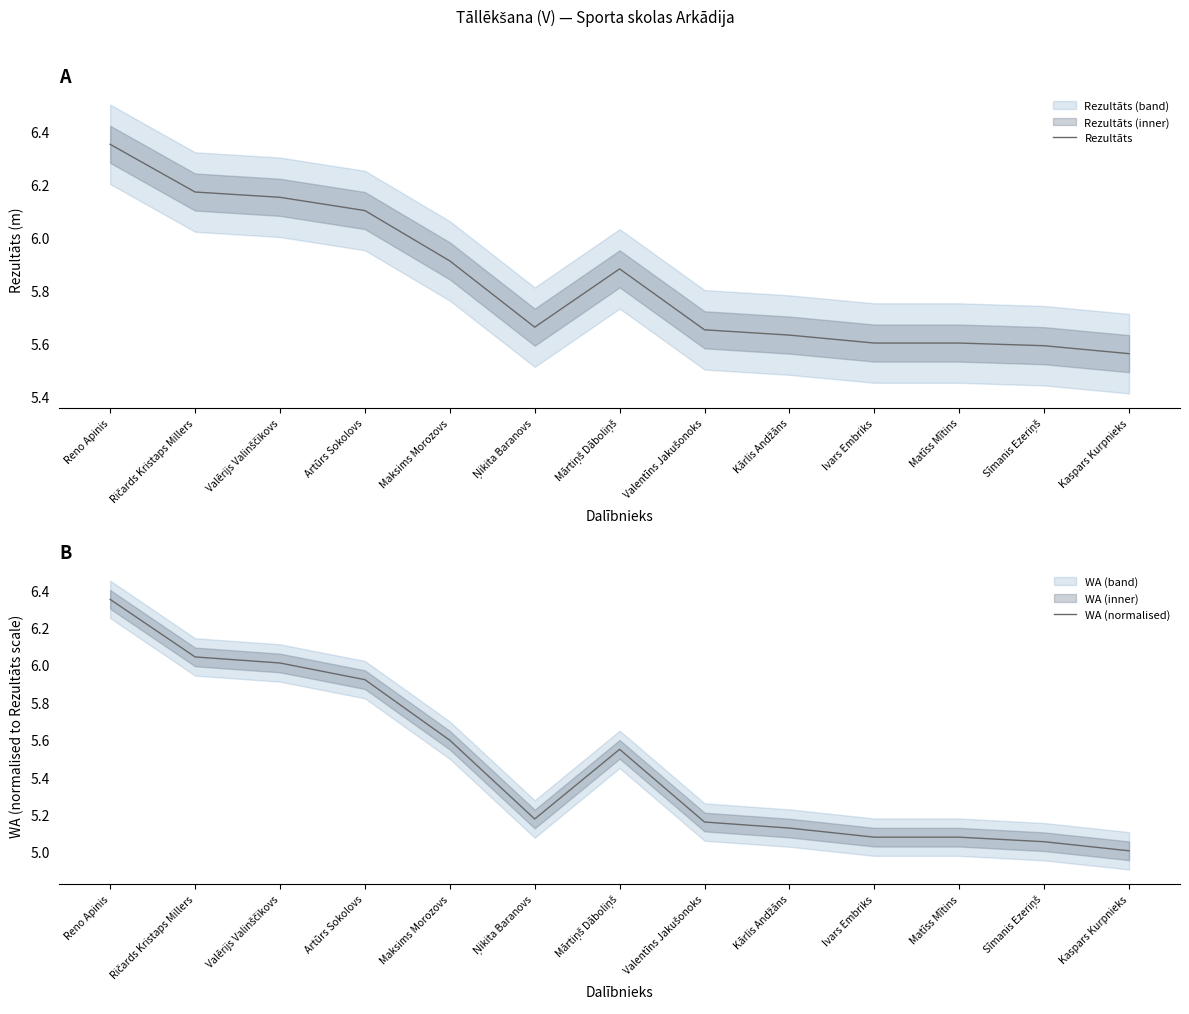

Which label corresponds to the smallest value in the chart?

Kaspars Kurpnieks